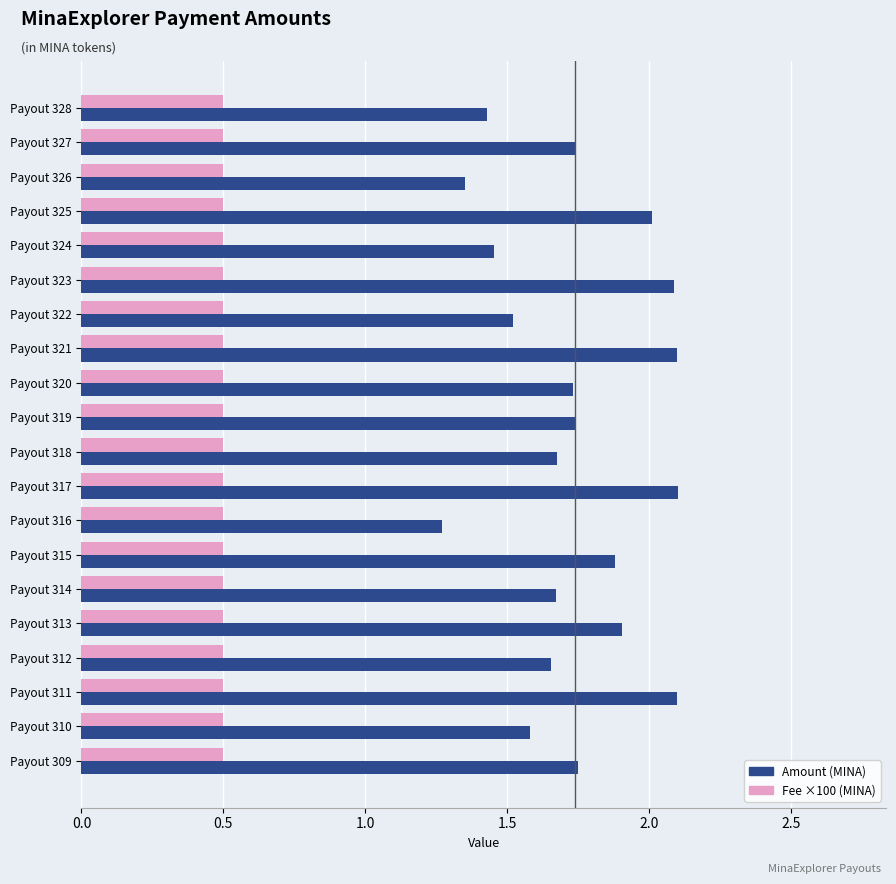

What is the average value of the Fee ×100 (MINA) series?

0.5